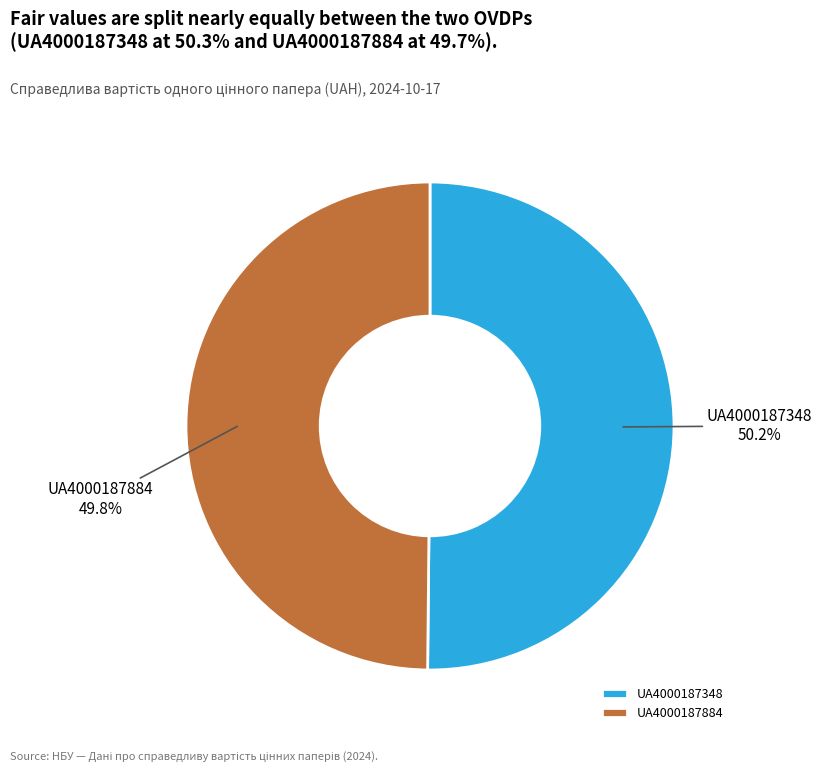

Is there any slice that represents more than half of the pie?

Yes